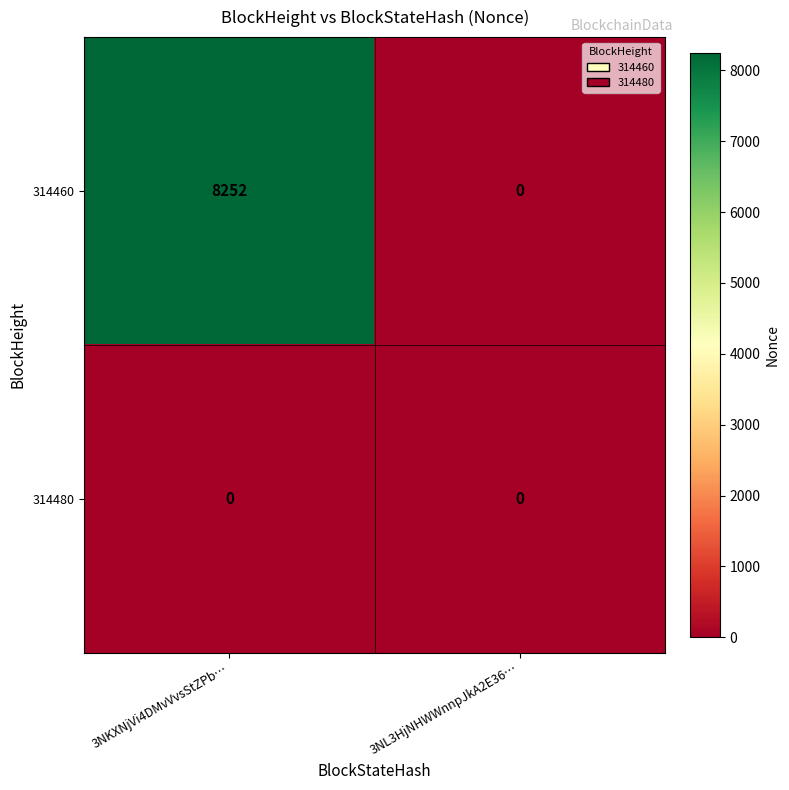

Reading left to right, what are all the values shown in this chart?

314460: 8252	0
314480: 0	0